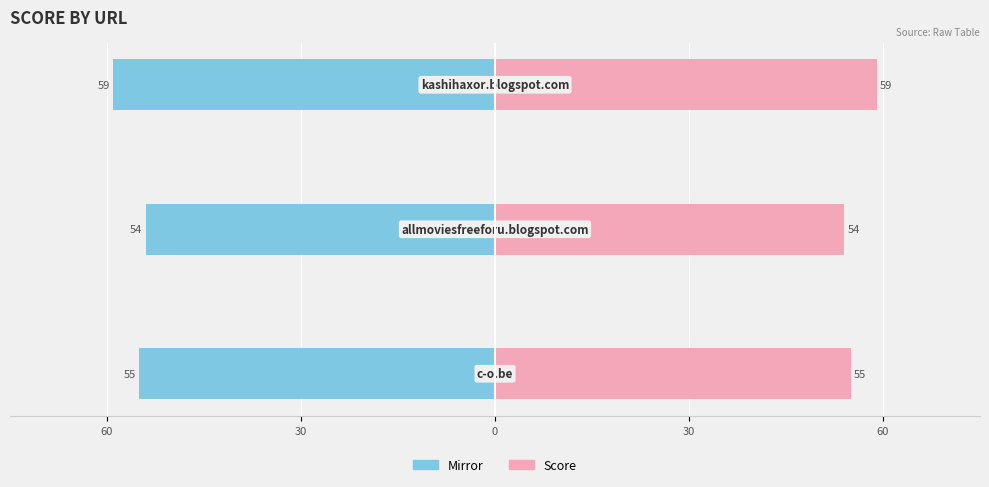

Count the Left (score mirror) values in the range -59 to -54.

3